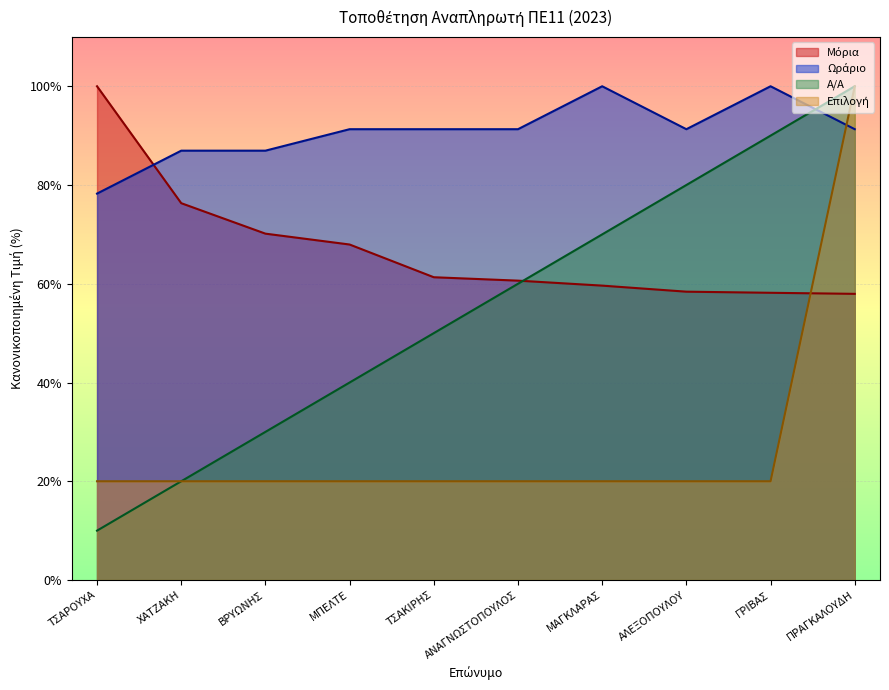

What are all the series names shown in the legend?

Μόρια, Α/Α, Ωράριο, Επιλογή